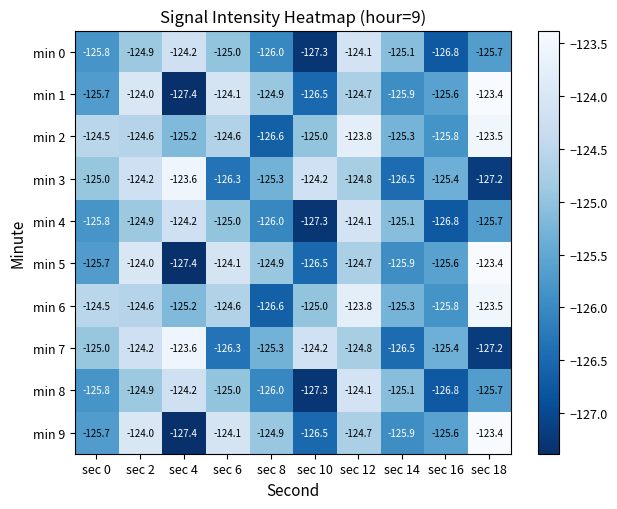

Count the number of data series in this chart.

10